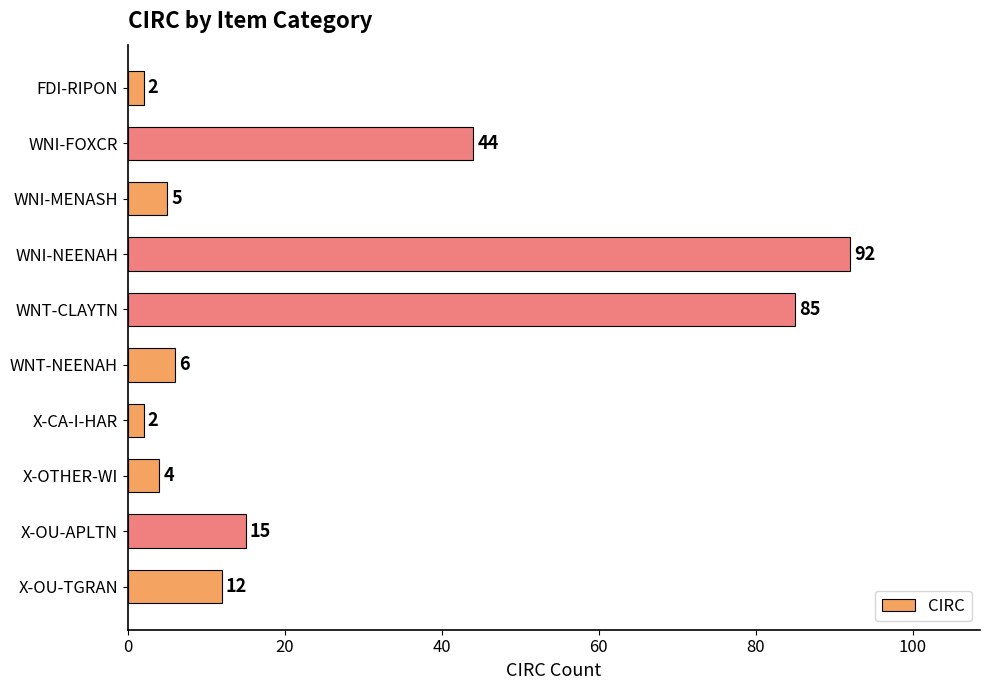

How many data points does each series have?

10